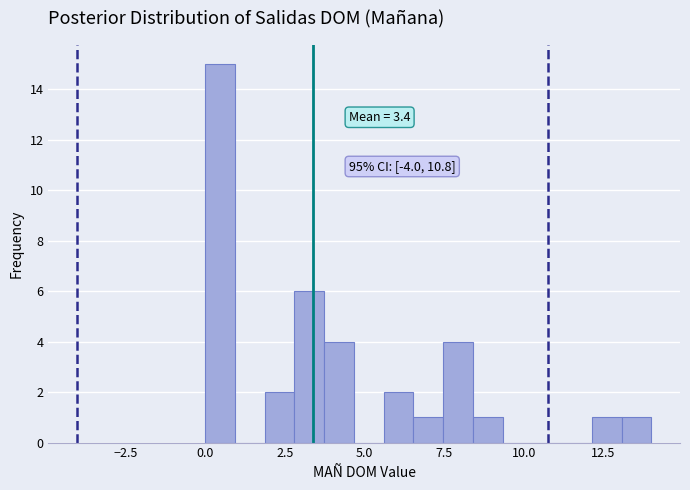

Read against the x-axis, roughly where is the centre of the tallest bar?

0.5